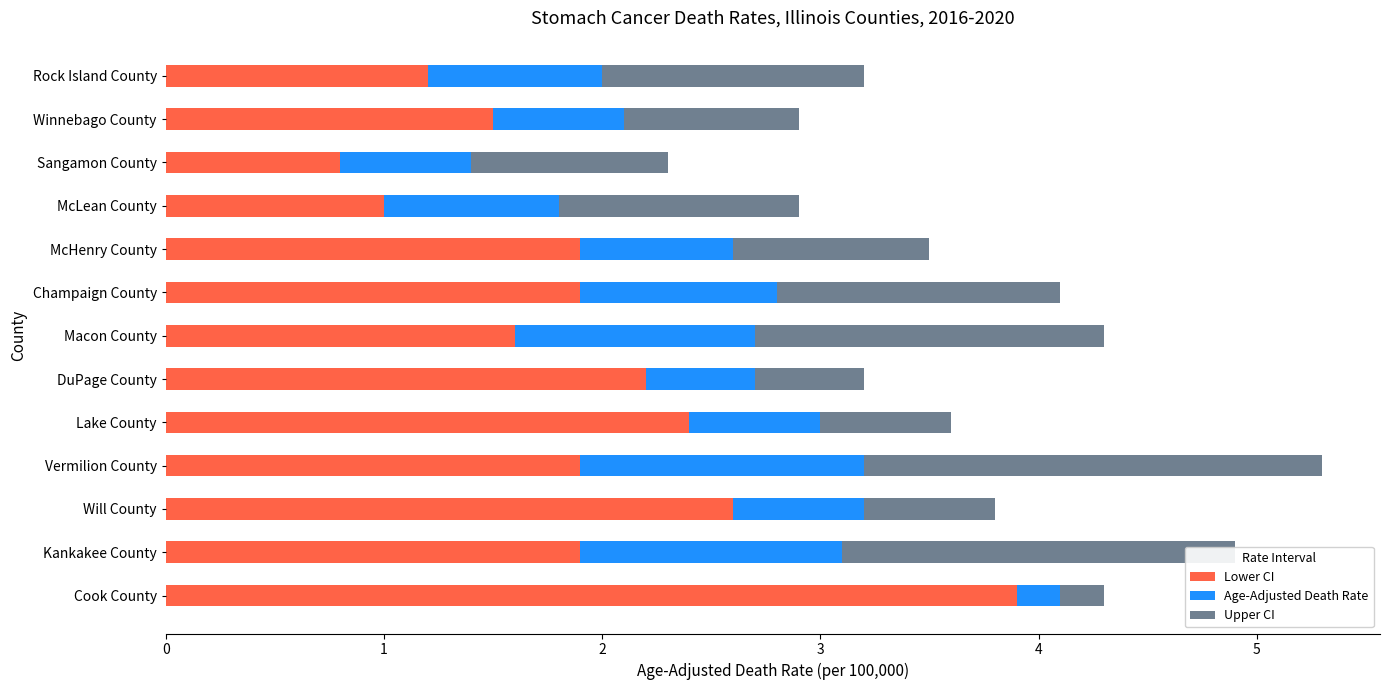

At which category is the sum across all series the highest?

Vermilion County